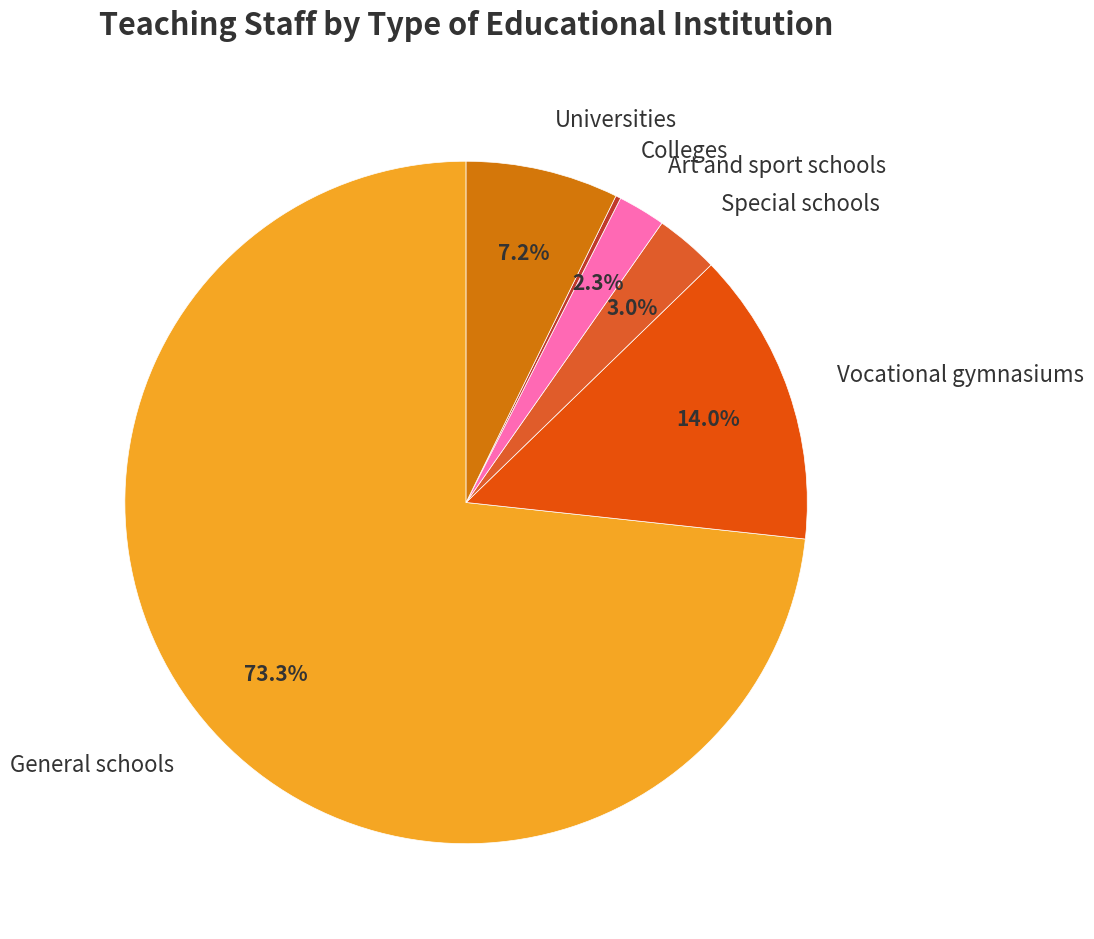

Does General schools account for over 50% of the chart?

Yes